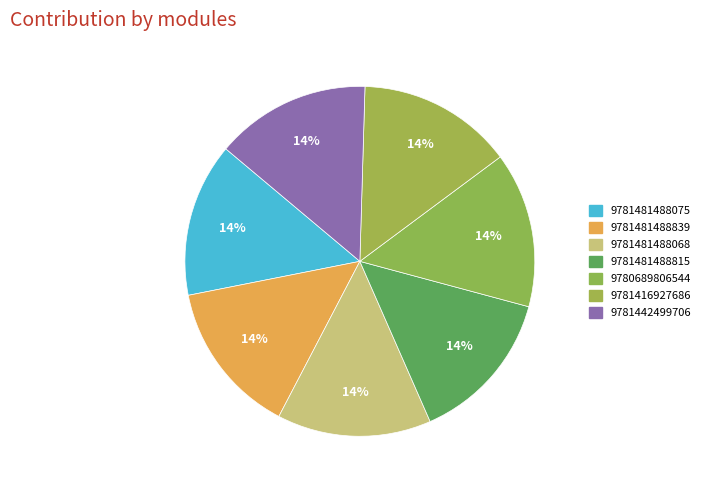

True or false: 9781442499706 accounts for 14% of the total.

True